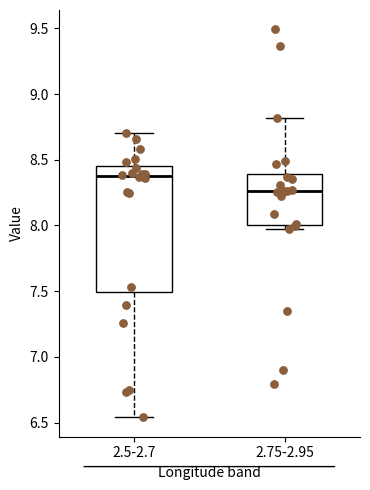

Which box has the lowest median line?

2.75-2.95